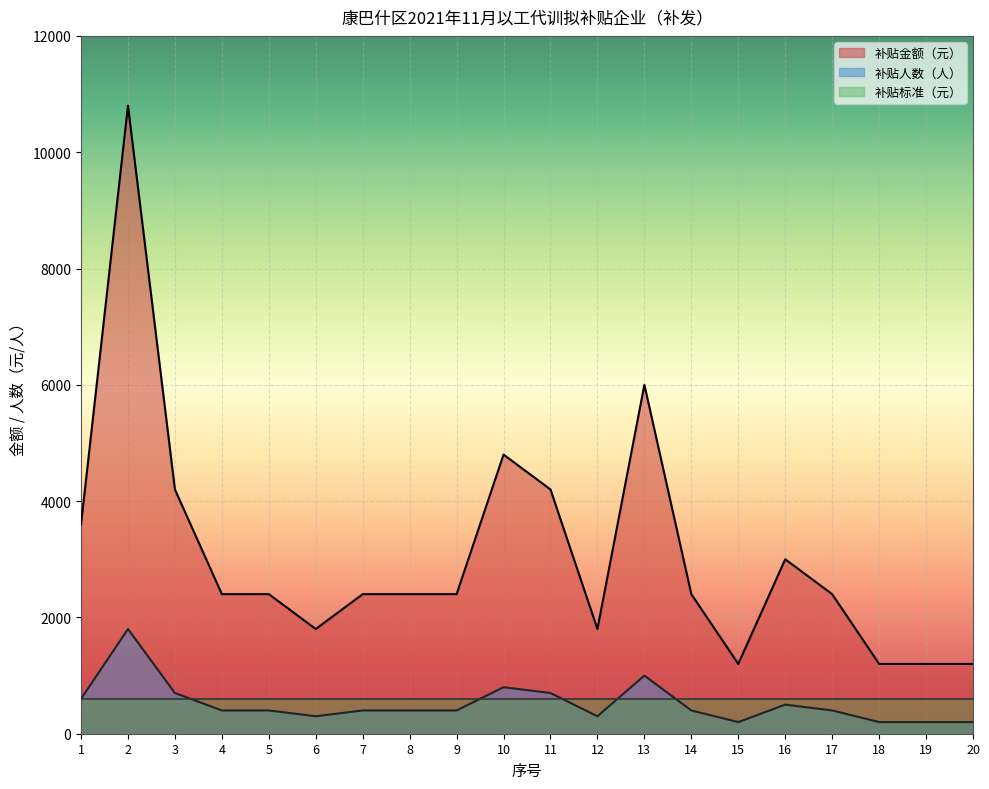

What is the spread (max minus min) of values at 13?

5400